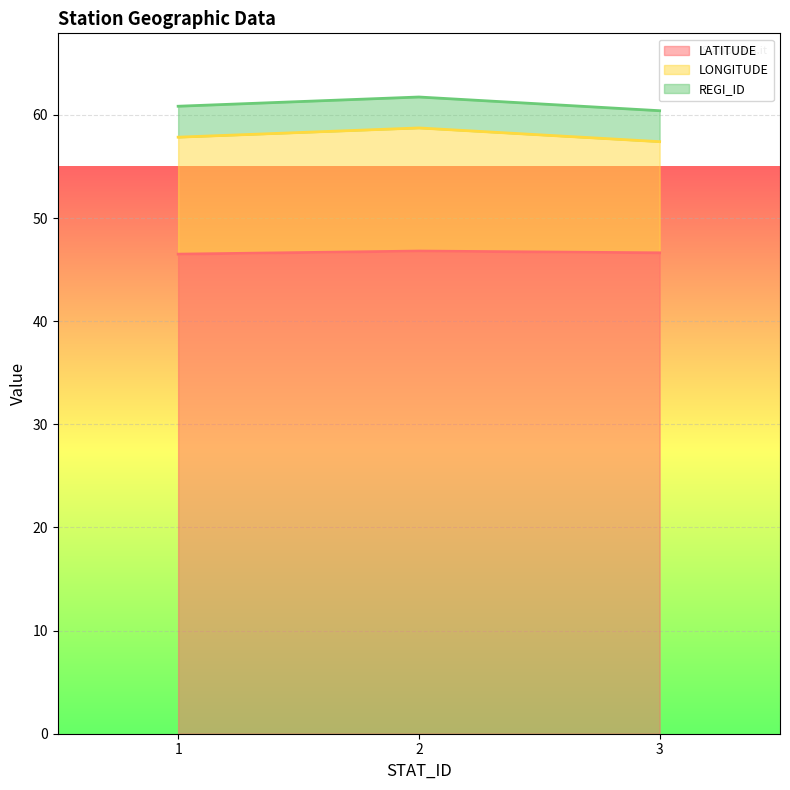

What is the minimum value shown in the chart?

46.5